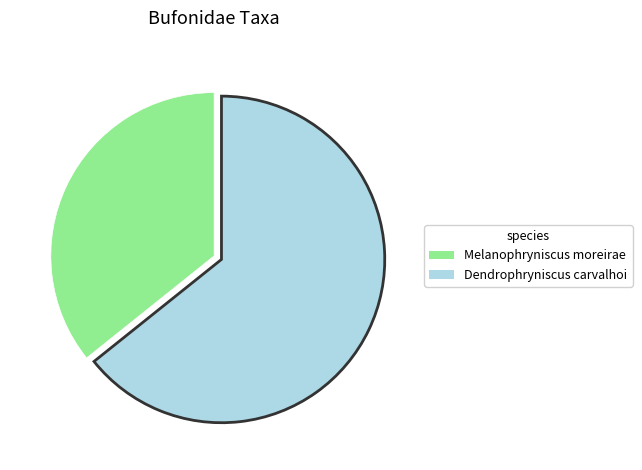

Do Melanophryniscus moreirae and Dendrophryniscus carvalhoi together represent more than half of the pie?

Yes